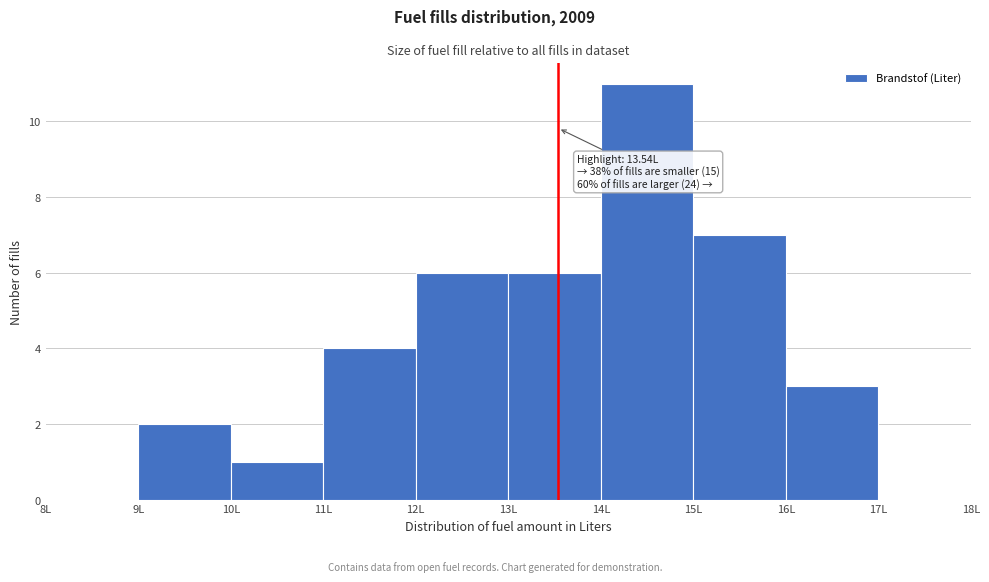

Which range on the x-axis has the tallest bar?

14 to 15